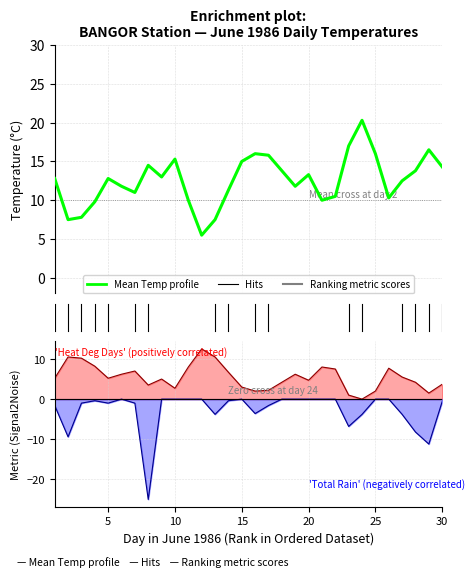

How many values are below 12?

13